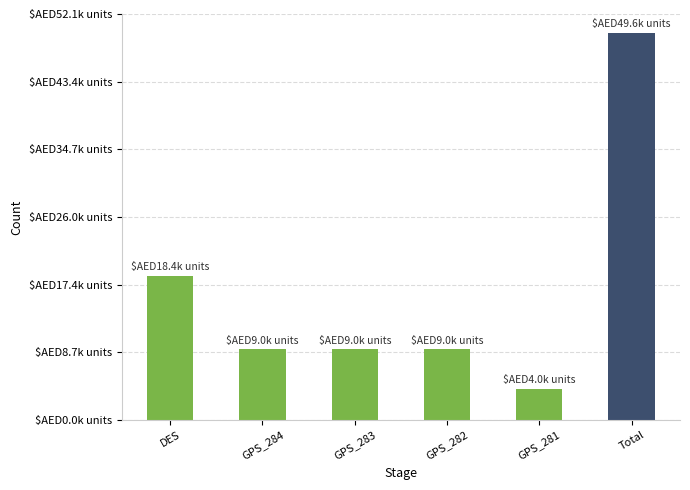

What is the value of the 4th bar from the left?

9045